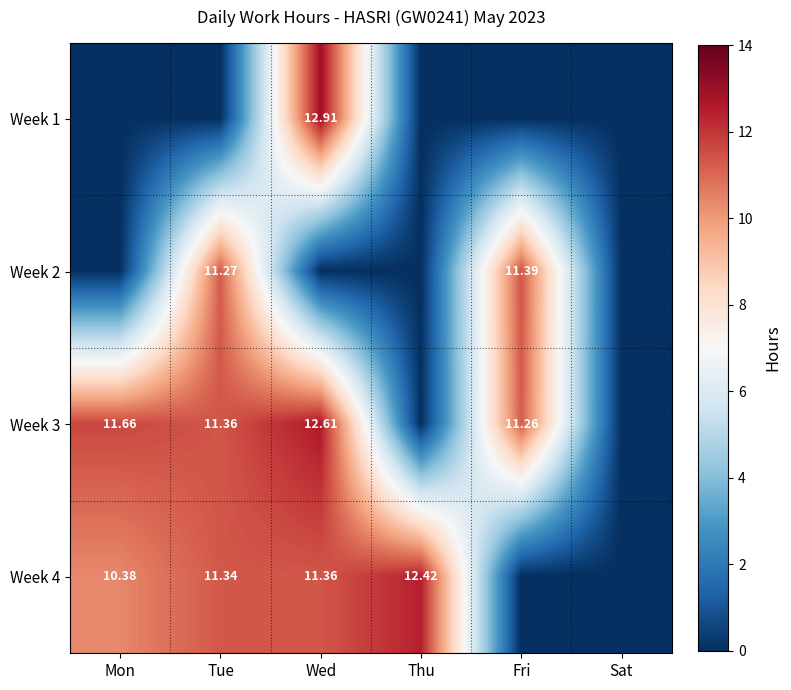

Is the value of Week 4 at Thu greater than the value of Week 1 at Wed?

No